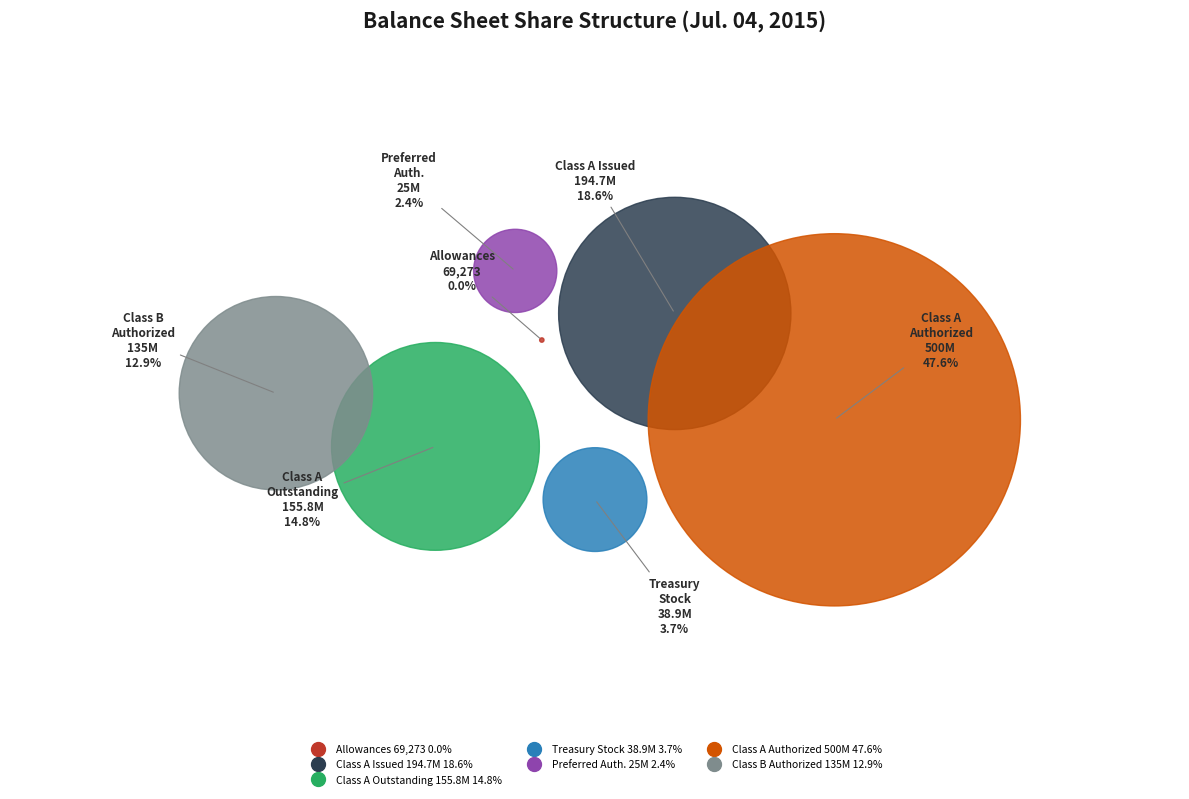

Is there any slice that represents more than half of the pie?

No